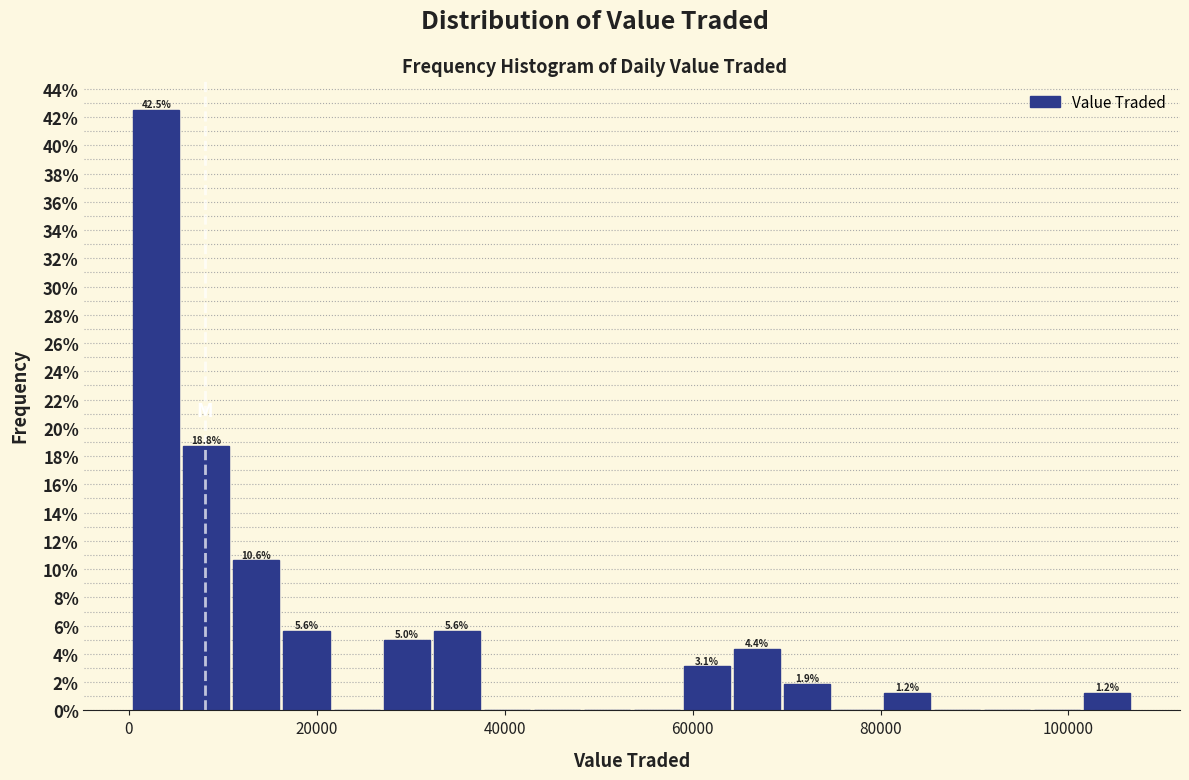

Around what value on the x-axis is the tallest bar? Give the approximate position of its centre, as read against the axis.

2000